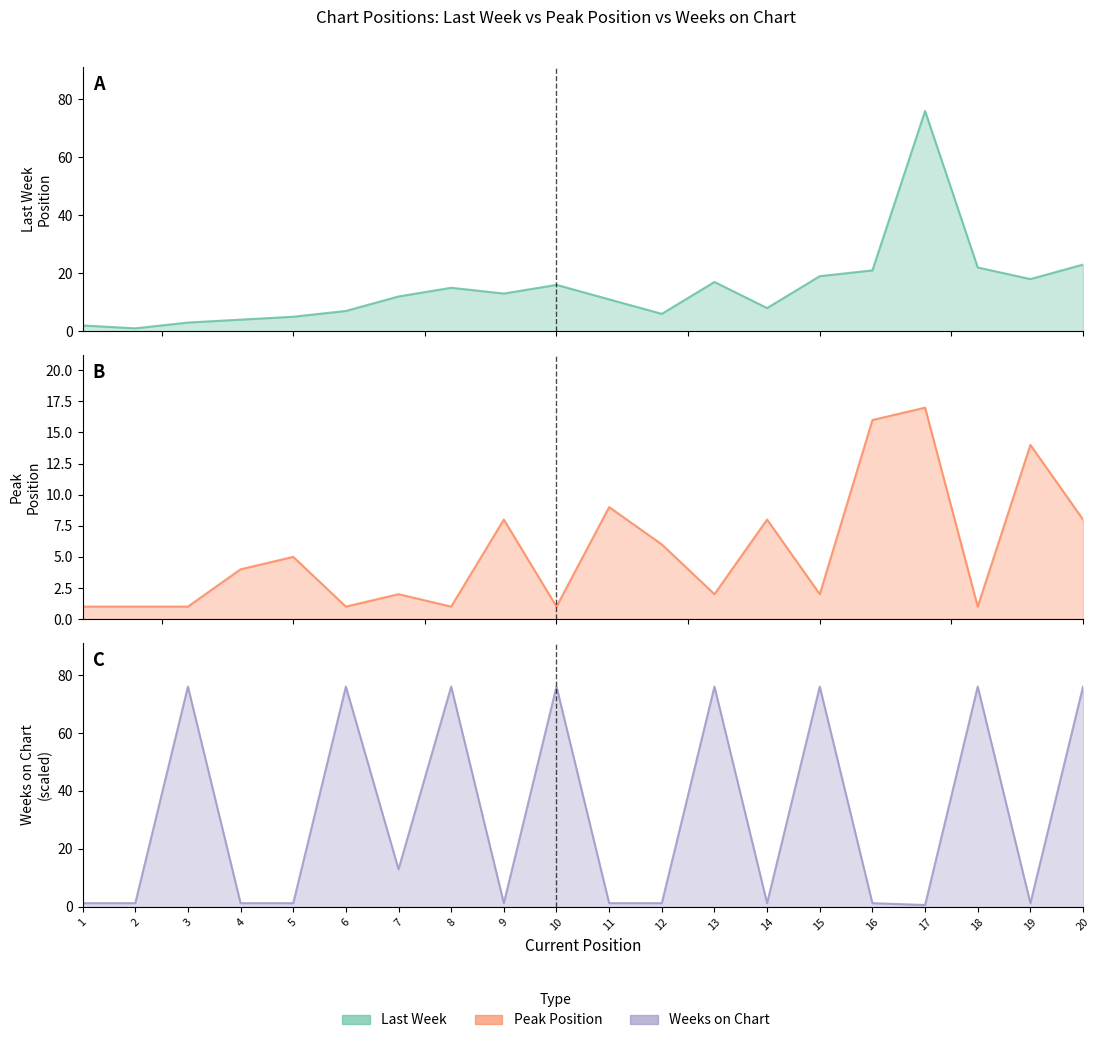

True or false: Peak Position has more than 1 interior local peaks.

True